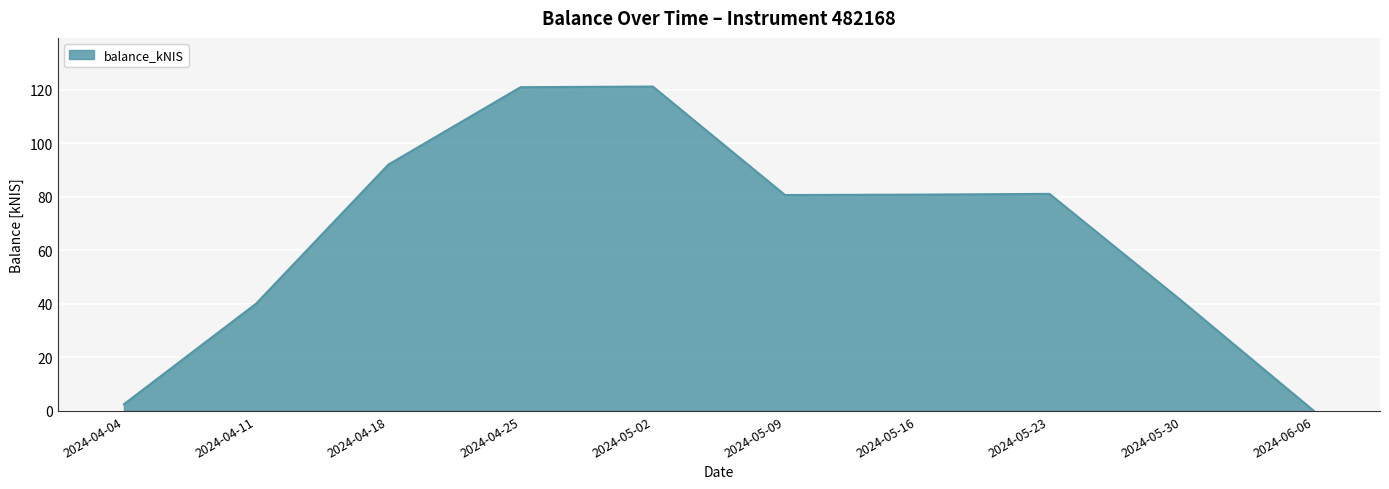

What is the difference between the second highest and minimum values?

121.0